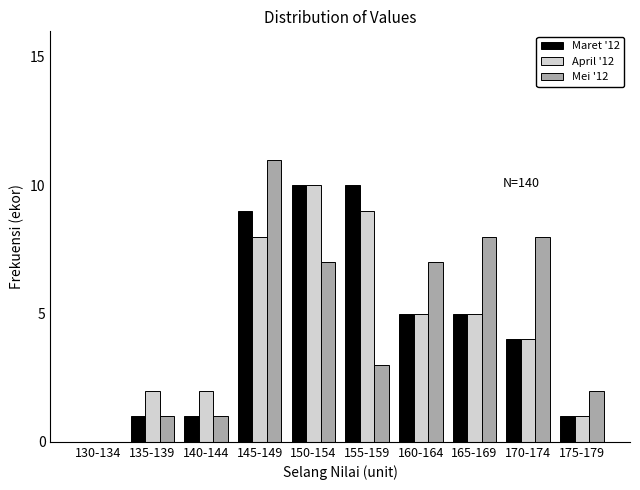

Reading left to right, list all the values displayed in this chart.

Maret '12: 130-134=0	135-139=1	140-144=1	145-149=9	150-154=10	155-159=10	160-164=5	165-169=5	170-174=4	175-179=1
April '12: 130-134=0	135-139=2	140-144=2	145-149=8	150-154=10	155-159=9	160-164=5	165-169=5	170-174=4	175-179=1
Mei '12: 130-134=0	135-139=1	140-144=1	145-149=11	150-154=7	155-159=3	160-164=7	165-169=8	170-174=8	175-179=2